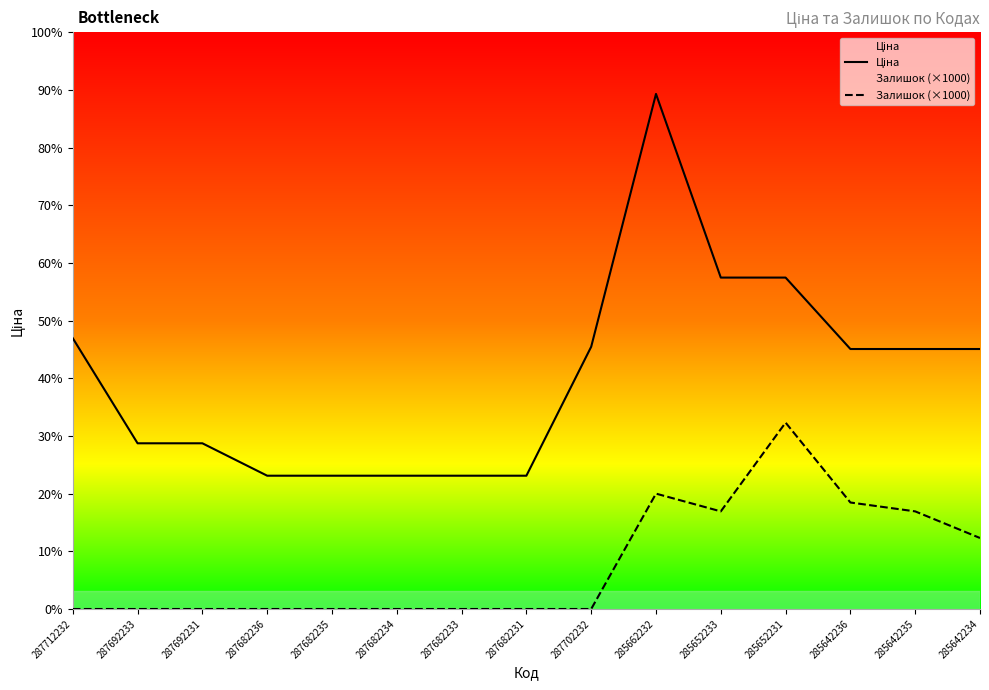

What is the total value across all series at 287702232?

29548.9